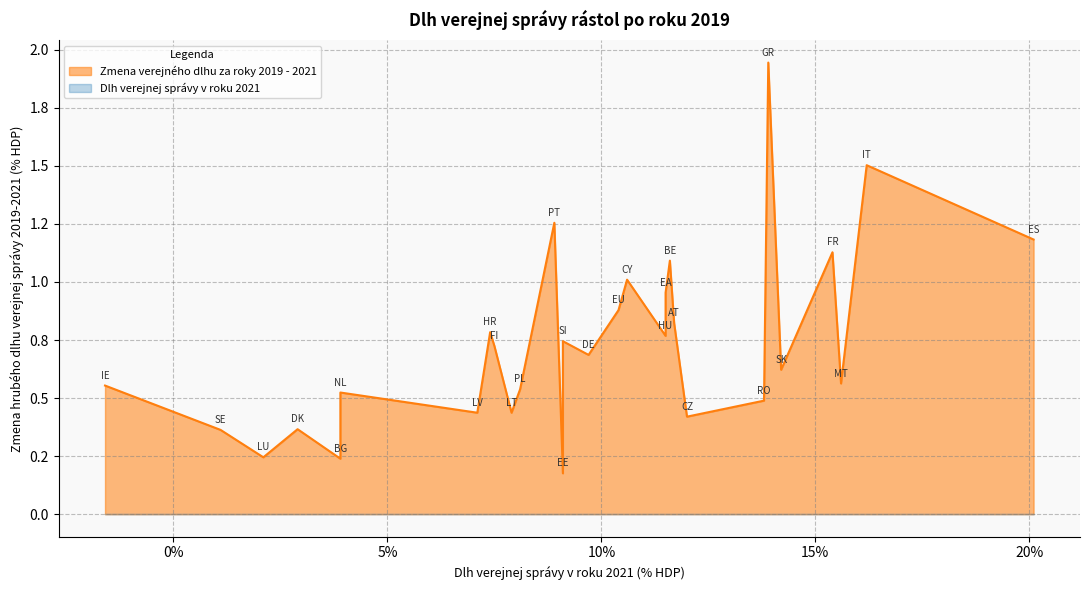

True or false: Dlh verejnej správy v roku 2021 has a value of 0.0 at DK.

True